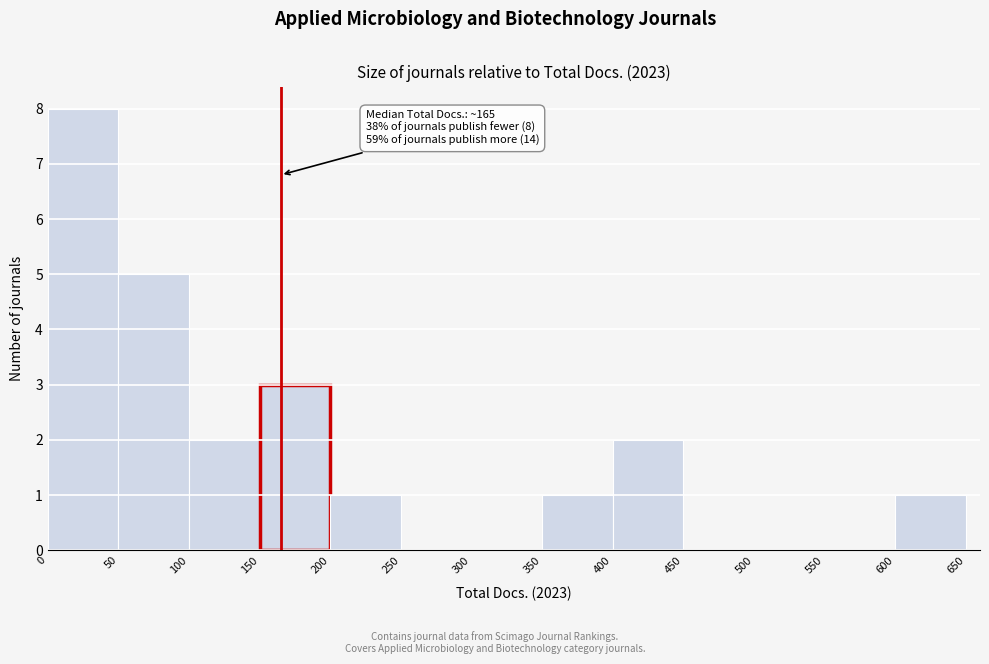

Over which range of the x-axis is the bar tallest?

0 to 50